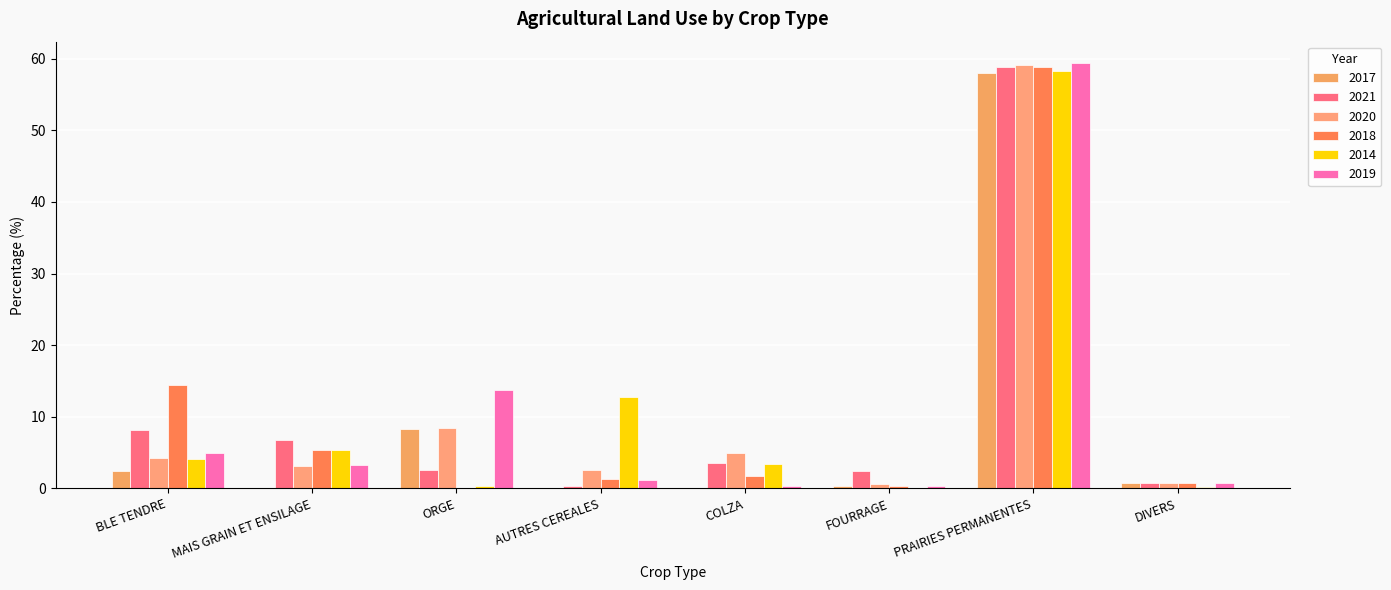

Rank the series by their maximum value, from lowest to highest.

2017, 2014, 2021, 2018, 2020, 2019